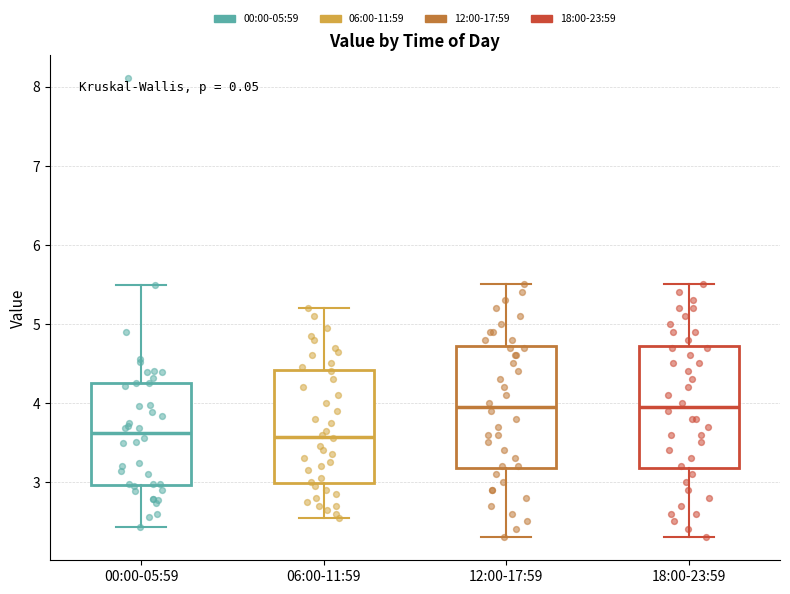

Reading left to right, read every box against the y-axis: the position of its median line, the range the box covers, and the ends of its whiskers. The values are not printed on the chart, so give them approximately, as read against the axis.

00:00-05:59: median 3.6, box 3.0 to 4.3, whiskers 2.4 to 5.5
06:00-11:59: median 3.6, box 3.0 to 4.4, whiskers 2.6 to 5.2
12:00-17:59: median 4.0, box 3.2 to 4.7, whiskers 2.3 to 5.5
18:00-23:59: median 4.0, box 3.2 to 4.7, whiskers 2.3 to 5.5